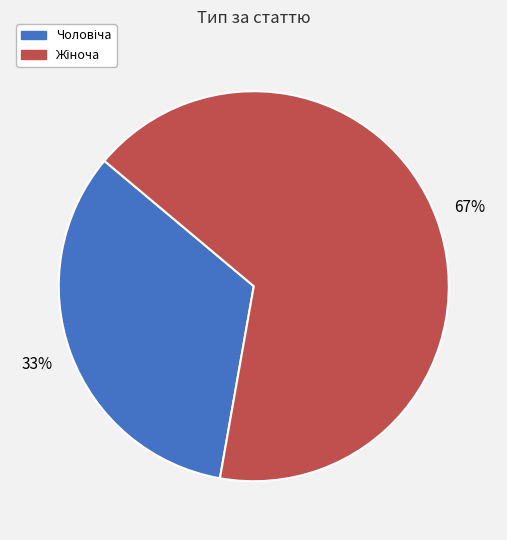

Does any single category account for the majority?

Yes